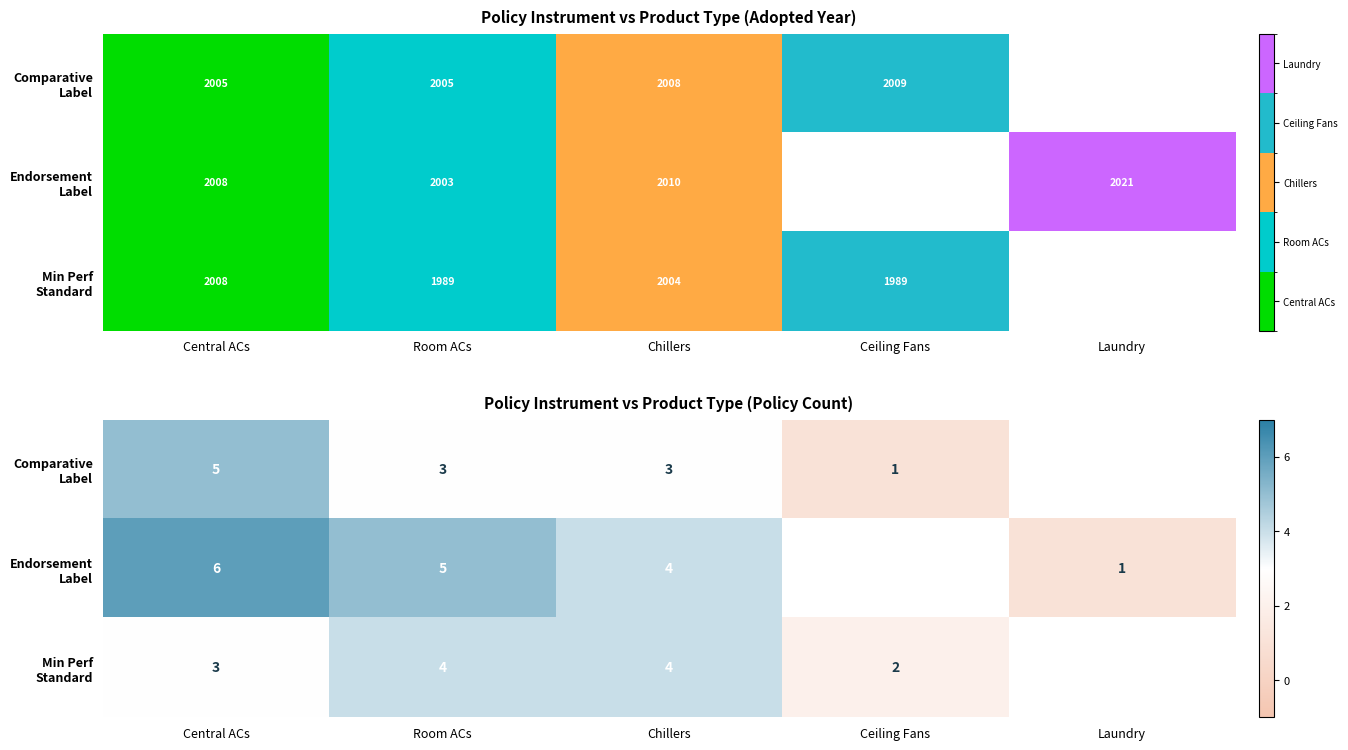

Is the value of Comparative Label at Chillers greater than the value of Endorsement Label at Central ACs?

No